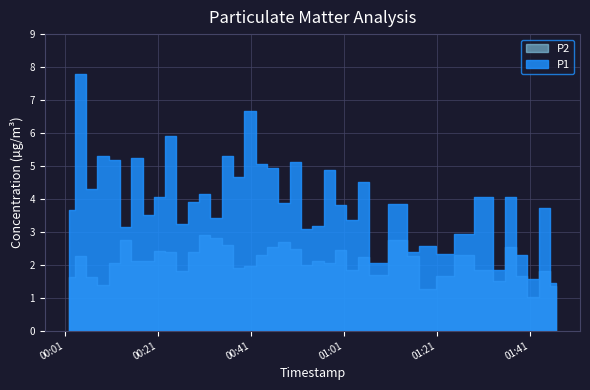

Is the value of P2 at 11 greater than the value of P1 at 7?

No